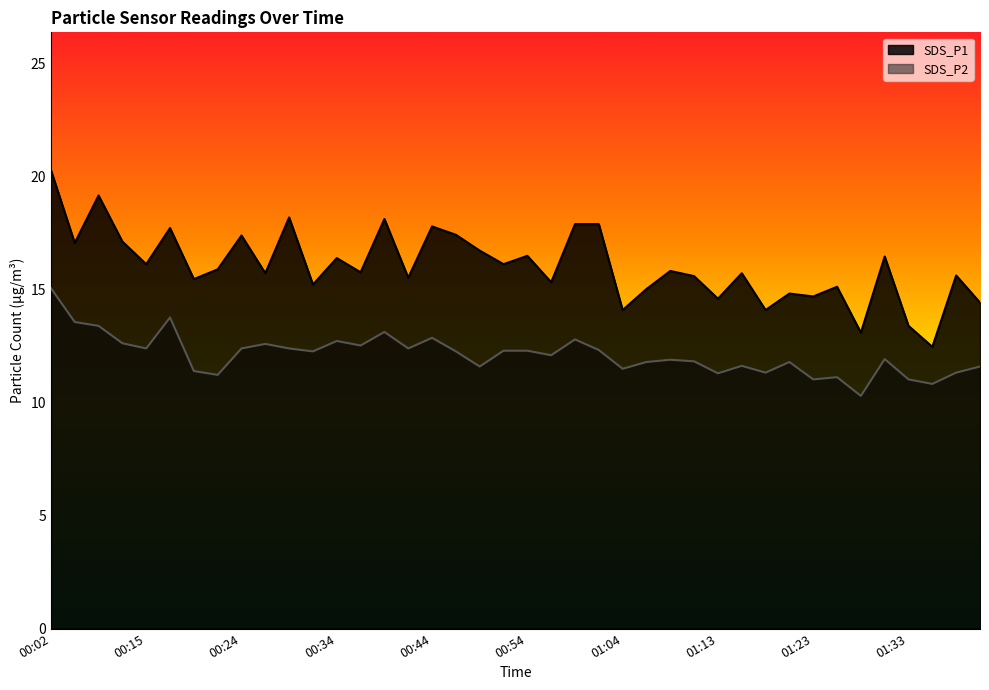

Reading left to right, extract all data points from this chart.

SDS_P1: 00:02=20.3	00:08=17.1	00:10=19.2	00:12=17.1	00:15=16.1	00:17=17.7	00:19=15.5	00:22=15.9	00:24=17.4	00:27=15.7	00:29=18.2	00:32=15.2	00:34=16.4	00:36=15.8	00:39=18.1	00:41=15.5	00:44=17.8	00:47=17.4	00:49=16.7	00:51=16.1	00:54=16.5	00:56=15.3	00:59=17.9	01:01=17.9	01:04=14.1	01:06=15.0	01:09=15.8	01:11=15.6	01:13=14.6	01:16=15.7	01:18=14.1	01:21=14.8	01:23=14.7	01:26=15.1	01:28=13.1	01:31=16.5	01:33=13.4	01:35=12.5	01:38=15.6	01:40=14.4
SDS_P2: 00:02=15.1	00:08=13.6	00:10=13.4	00:12=12.6	00:15=12.4	00:17=13.8	00:19=11.4	00:22=11.2	00:24=12.4	00:27=12.6	00:29=12.4	00:32=12.3	00:34=12.7	00:36=12.5	00:39=13.1	00:41=12.4	00:44=12.9	00:47=12.3	00:49=11.6	00:51=12.3	00:54=12.3	00:56=12.1	00:59=12.8	01:01=12.3	01:04=11.5	01:06=11.8	01:09=11.9	01:11=11.8	01:13=11.3	01:16=11.6	01:18=11.3	01:21=11.8	01:23=11.0	01:26=11.1	01:28=10.3	01:31=11.9	01:33=11.0	01:35=10.8	01:38=11.3	01:40=11.6